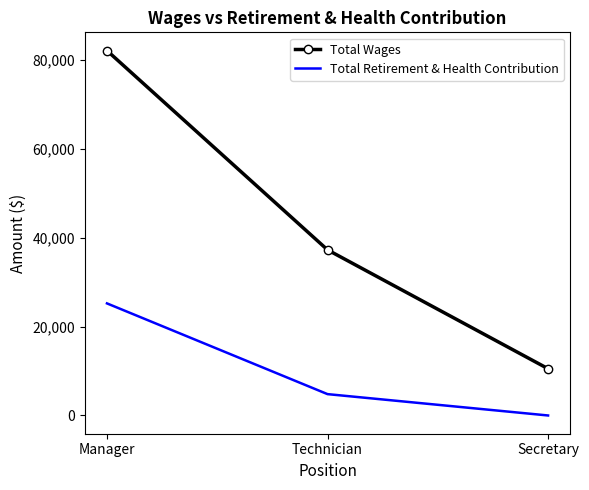

Which series changed the most between Manager and Technician?

Total Wages